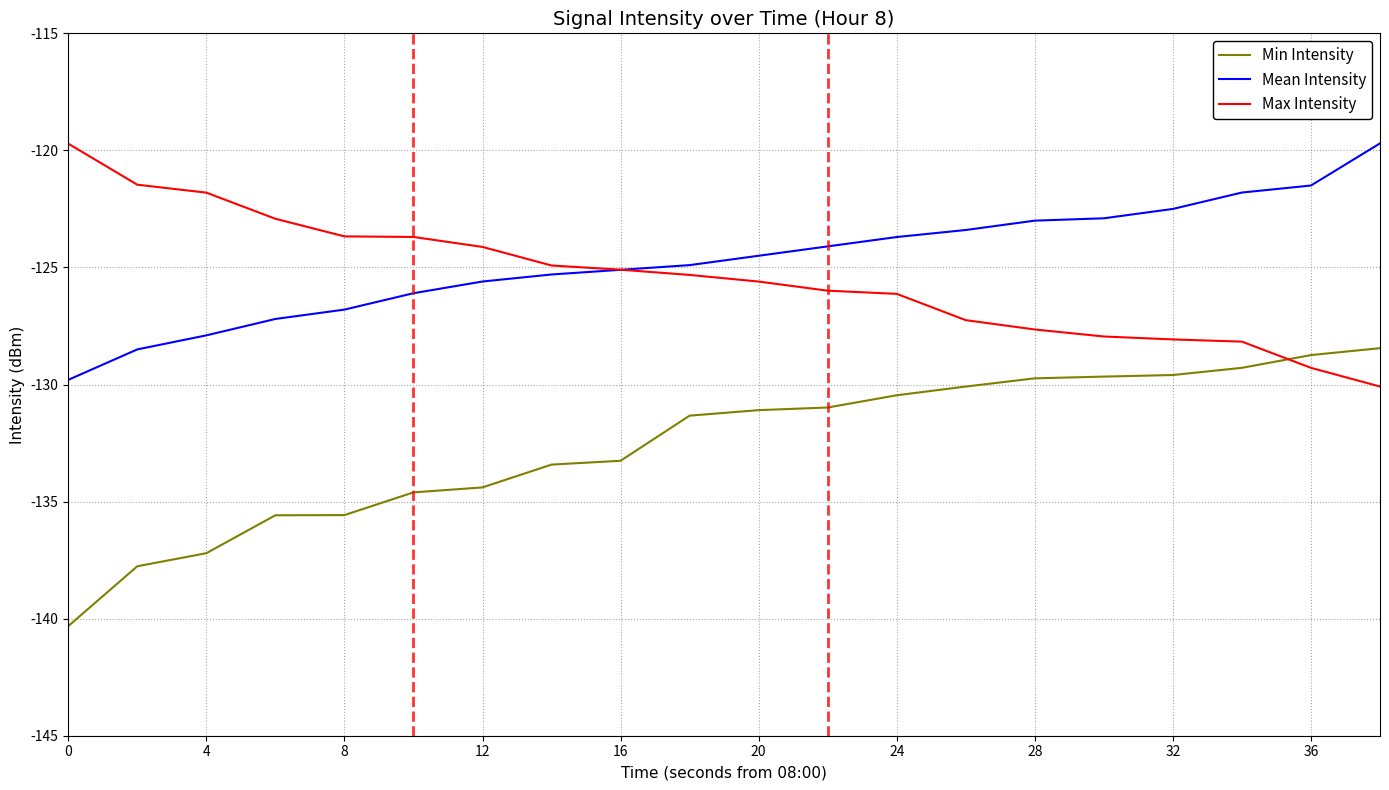

What is the smallest value displayed?

-140.3